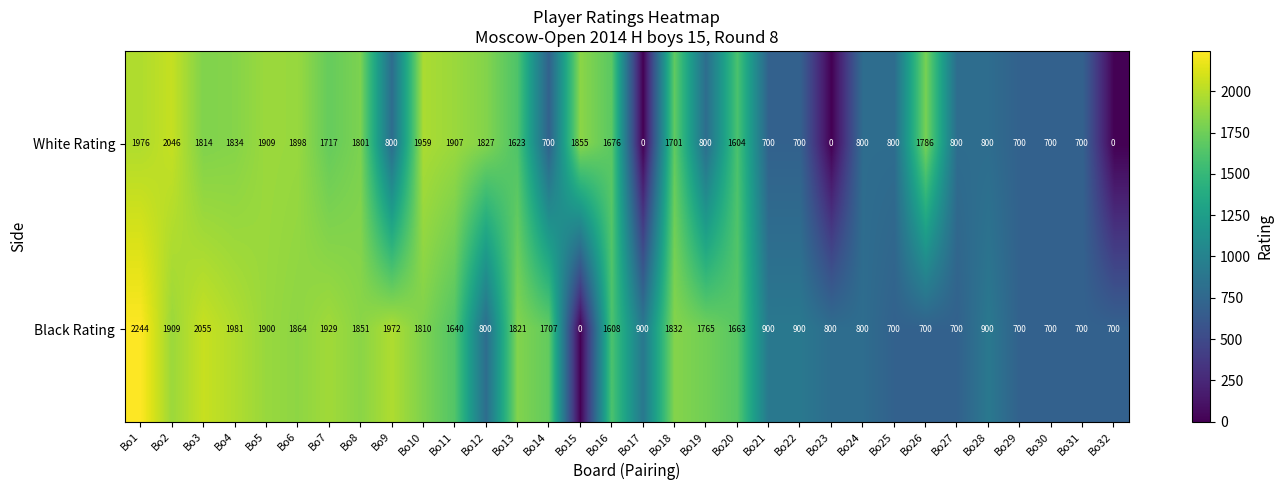

At which label does White Rating first exceed 1623?

Bo1